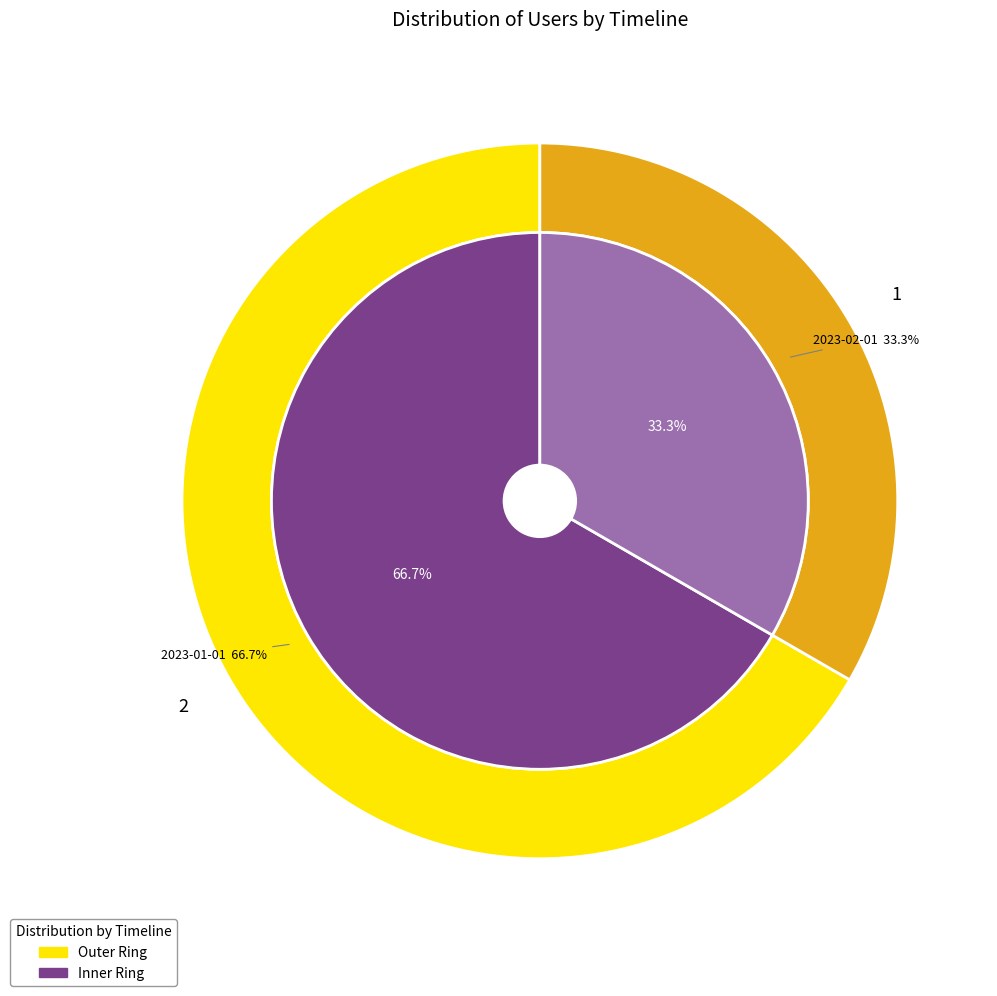

Combined, what portion of the pie is 2023-02-01 and 2023-01-01?

100.0%